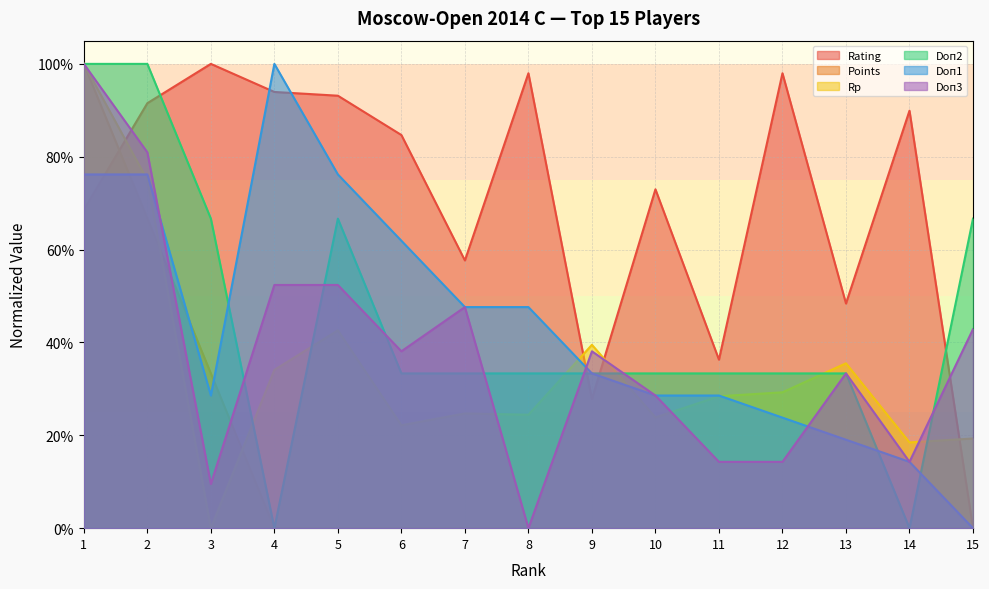

What are all the series names shown in the legend?

Rating, Points, Rp, Doп2, Doп1, Doп3